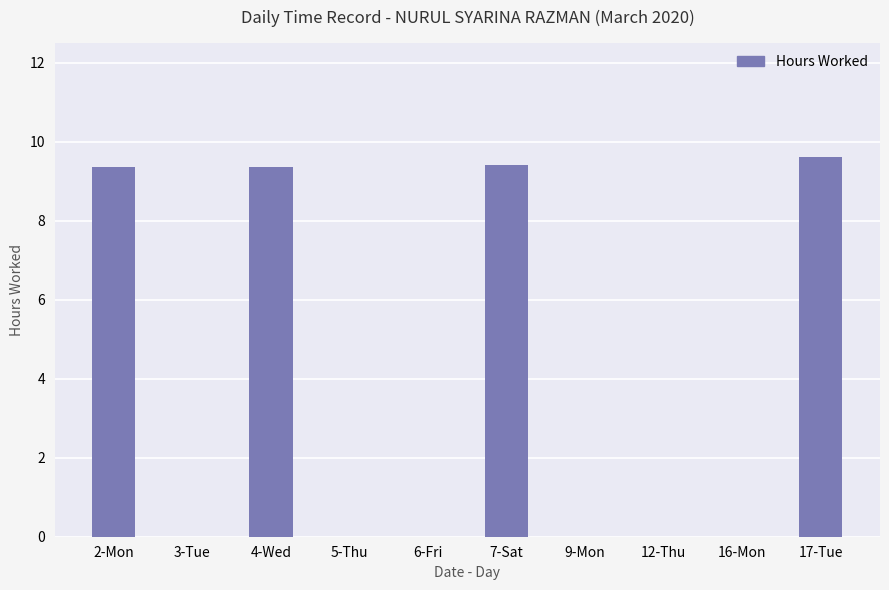

The value at 16-Mon is 0.0. True or false?

True